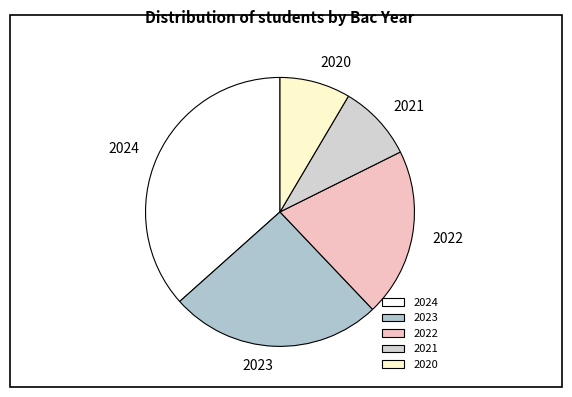

What is the ratio of the value at 2024 to the value at 2023?

1.4